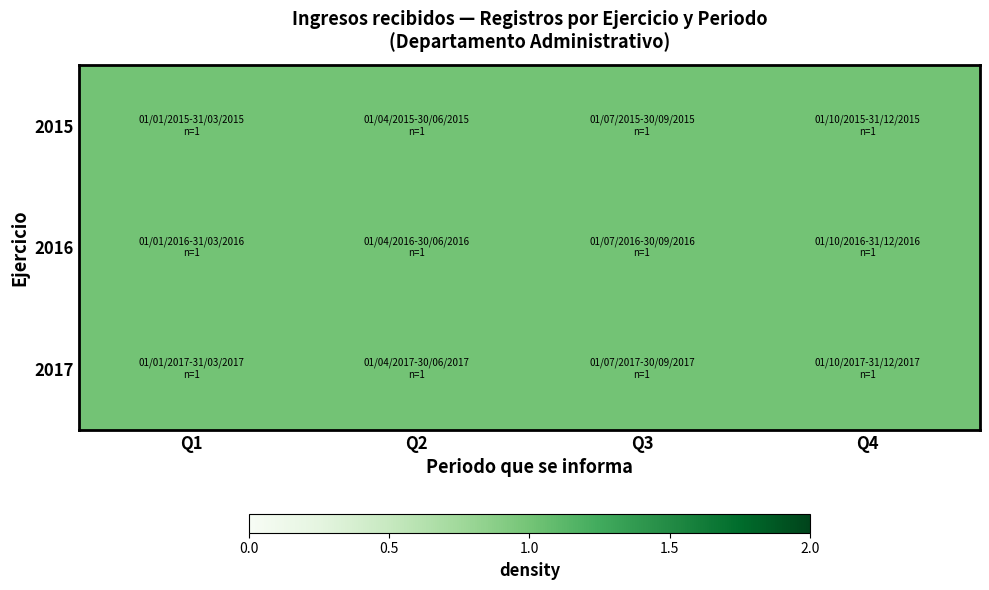

Is the value of 2016 at 3 greater than the value of 2017 at 3?

No